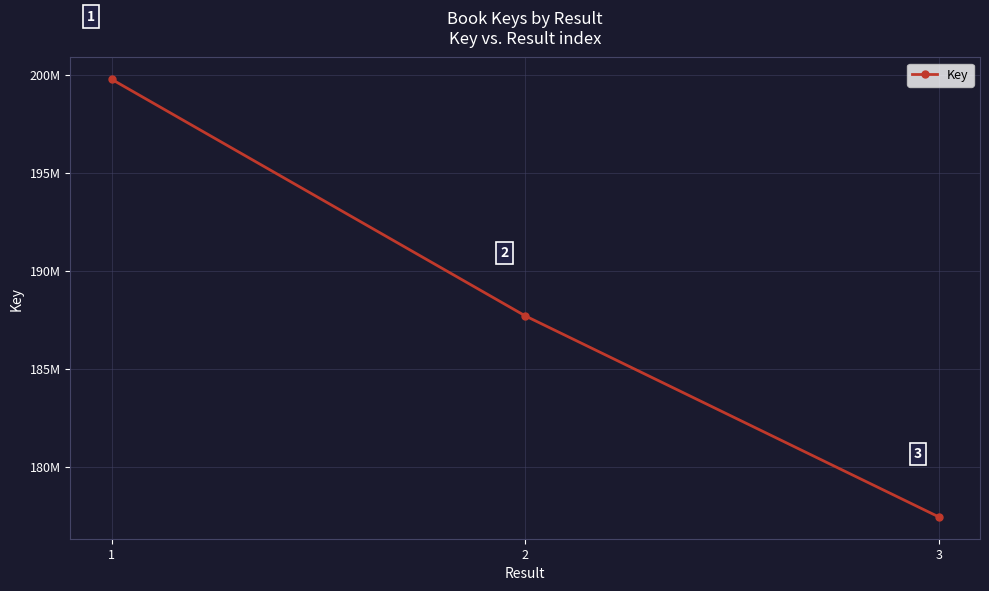

Is this an area chart (filled region under the line)?

No